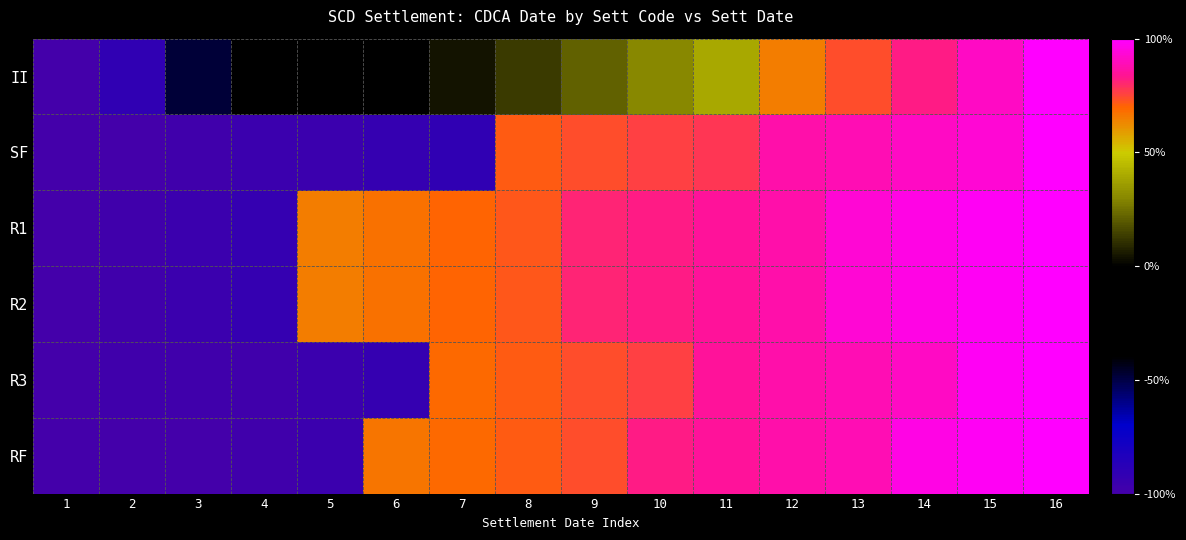

At which category does the chart reach its peak across all series?

16